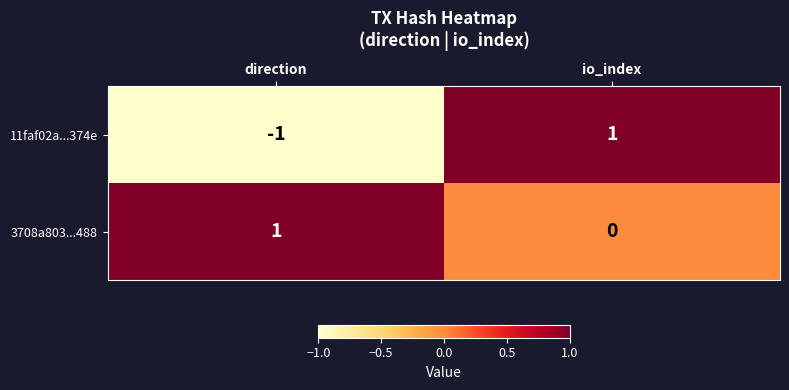

List the series in order of their overall mean, highest first.

3708a803...488, 11faf02a...374e